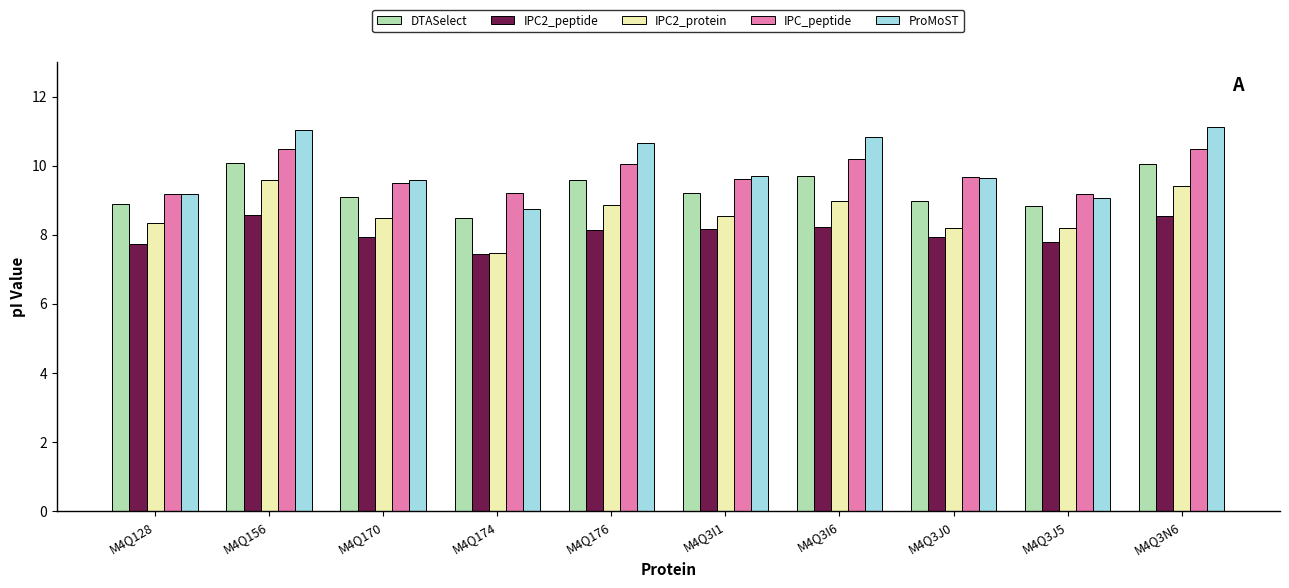

How many distinct data groups are displayed?

5